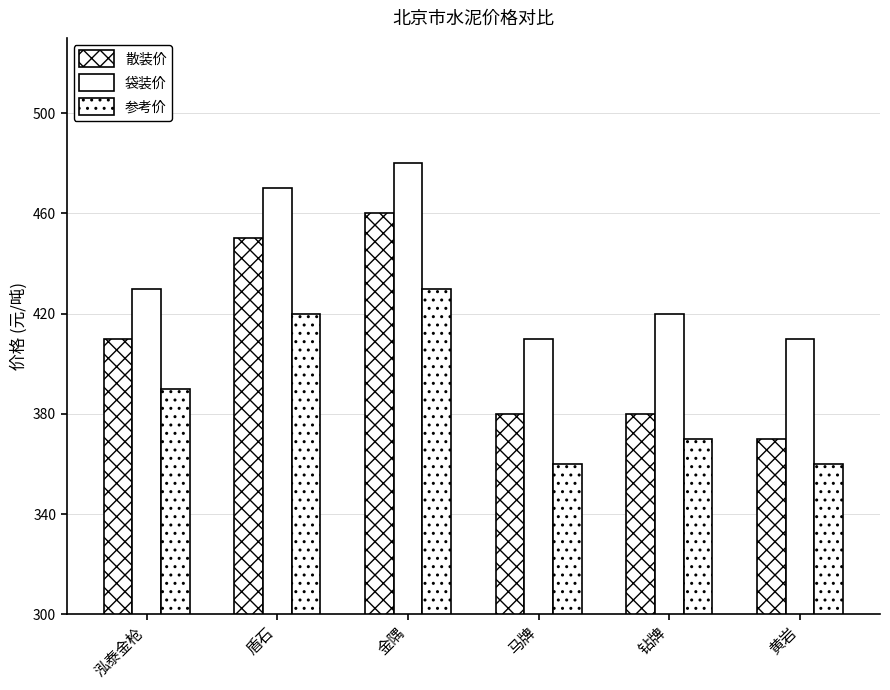

At which label does 散装价 reach its peak?

金隅